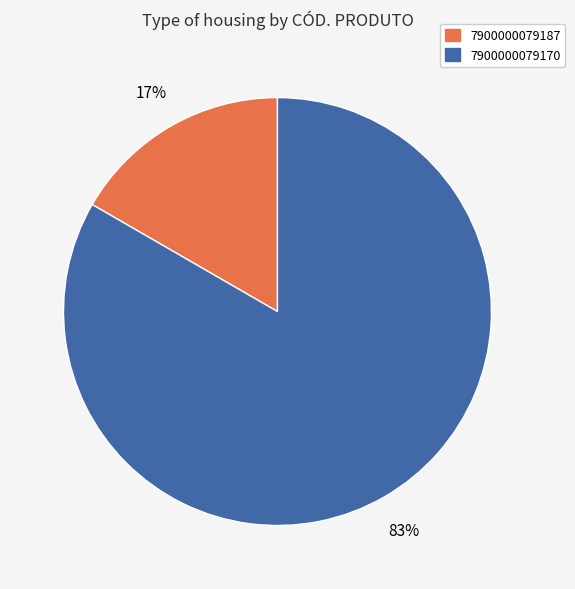

What is the ratio of the value at 7900000079187 to the value at 7900000079170?

0.2